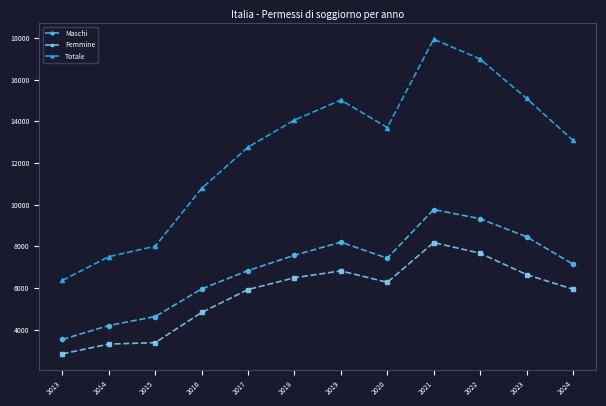

What is the difference between the highest and lowest values at 2014?

4197